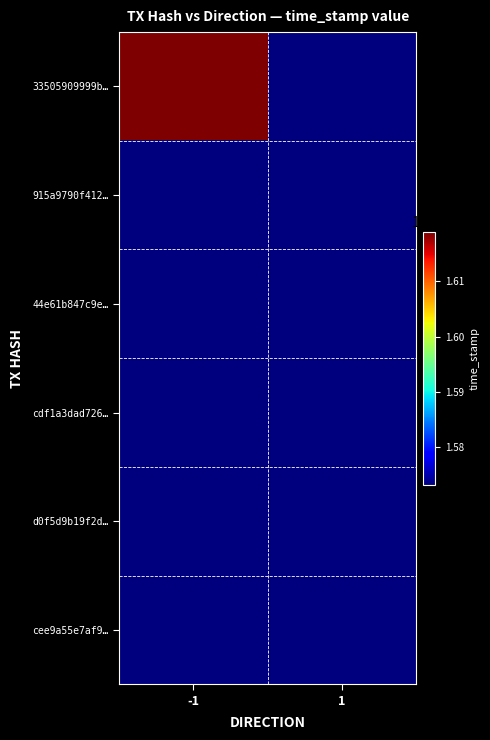

What is the spread (max minus min) of values at 1?

92